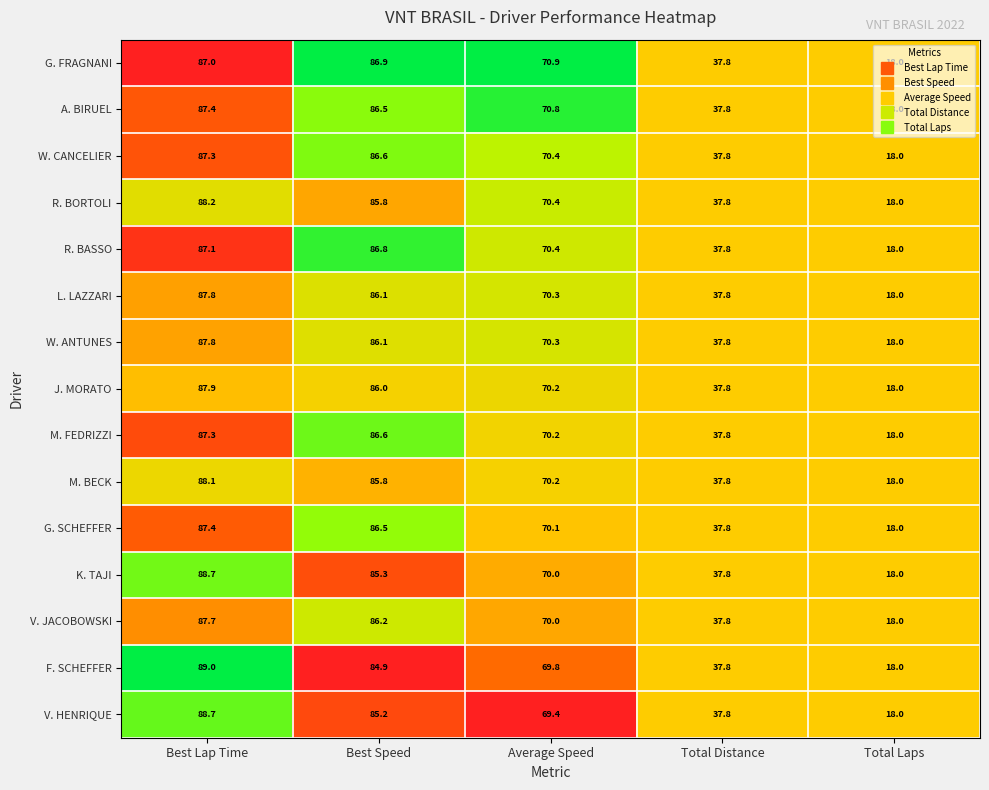

Which series has the widest spread of values?

F. SCHEFFER